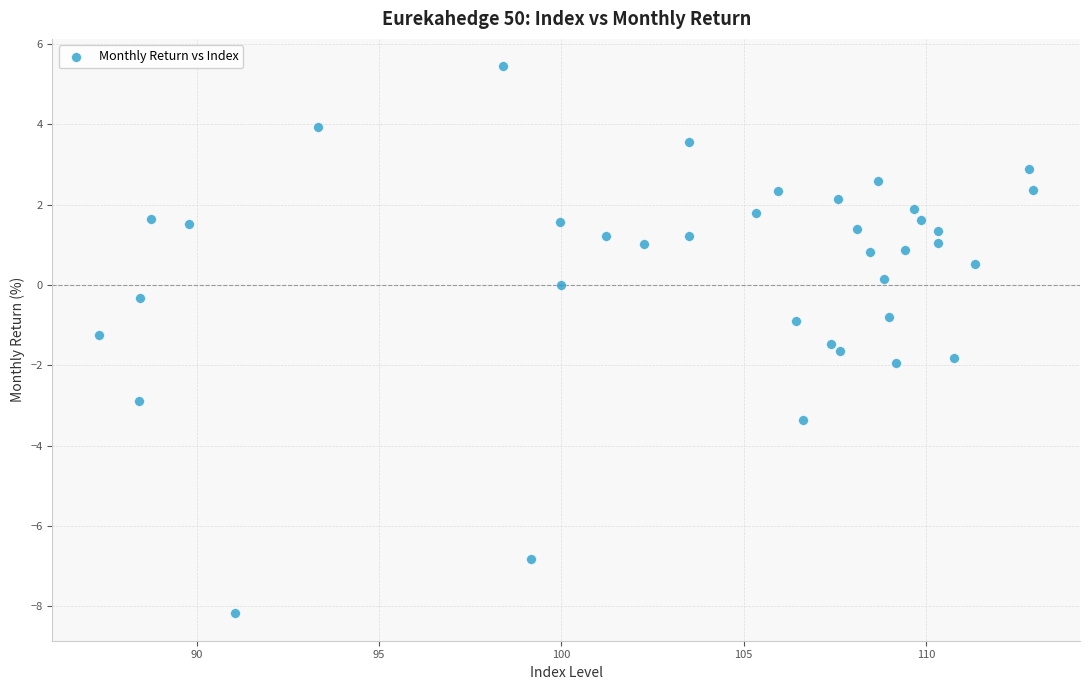

What is the range of Y values (max minus min)?

13.6